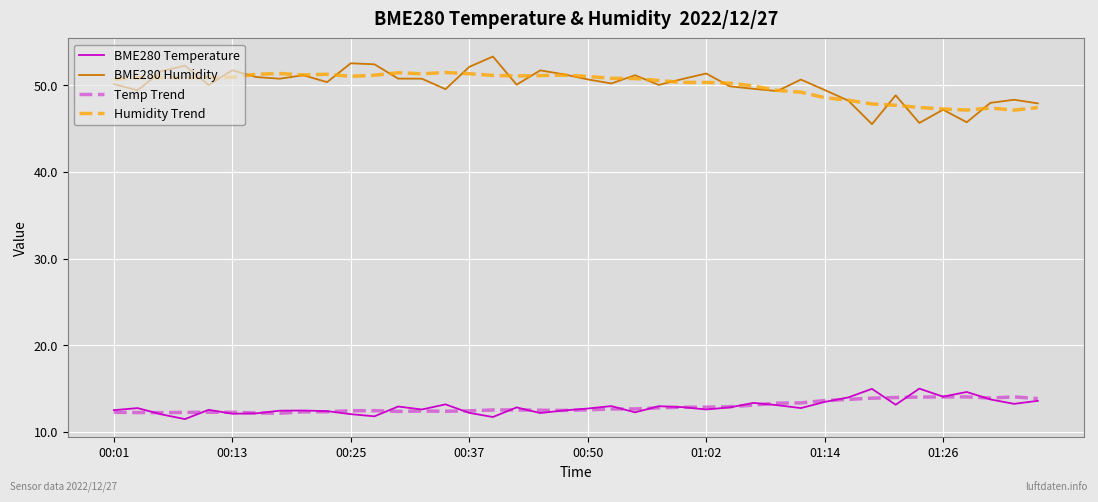

List the series in order of their peak value, lowest first.

Temp Trend, BME280 Temperature, Humidity Trend, BME280 Humidity